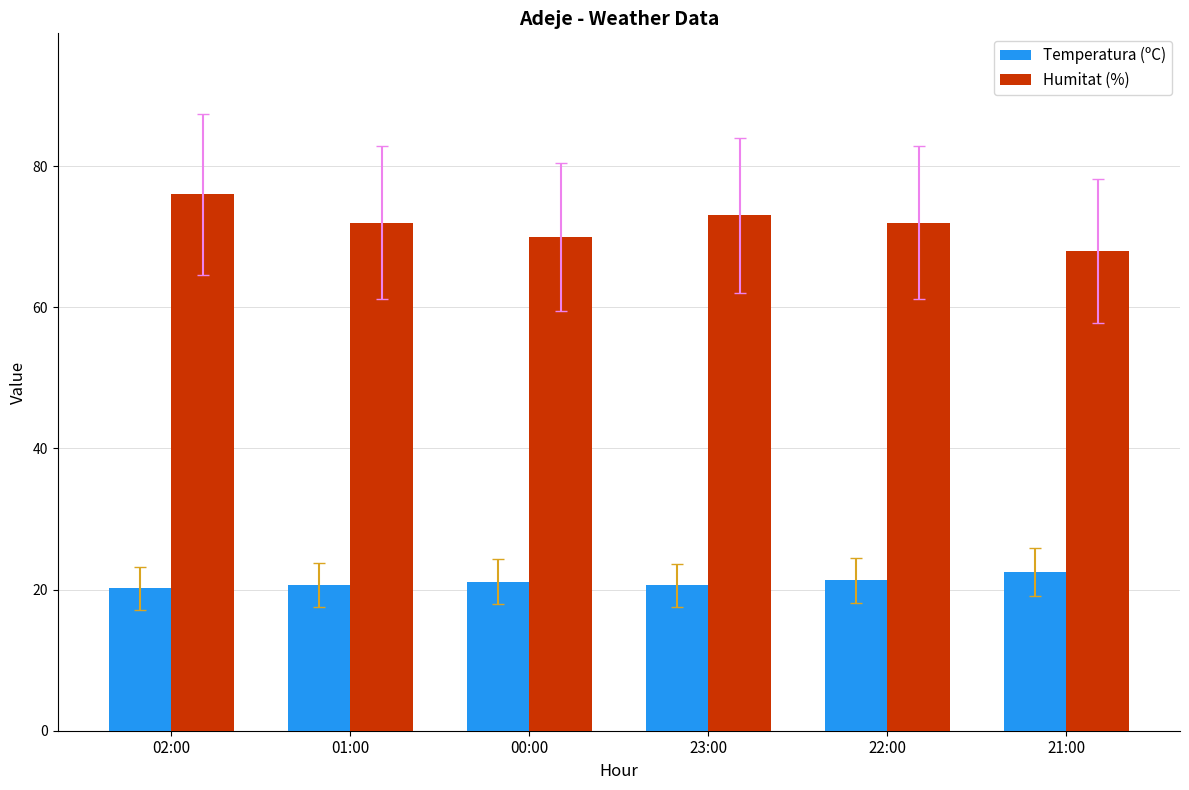

The value of Humitat (%) at 00:00 is 111.4. True or false?

False